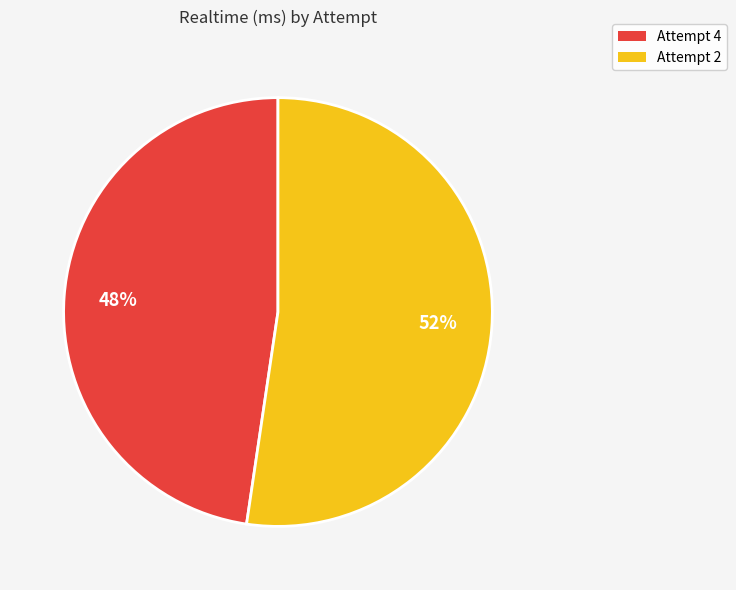

Rank the categories by value from highest to lowest.

Attempt 2, Attempt 4